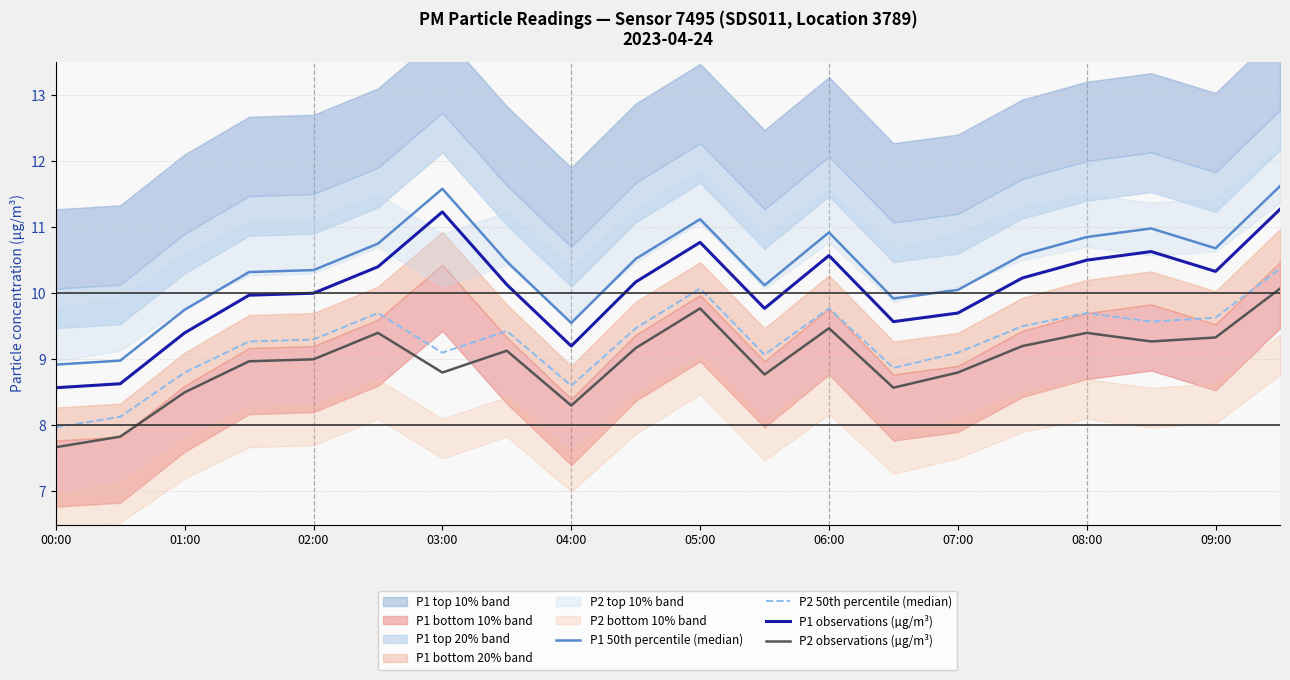

In P2 observations (µg/m³), how many points are lower than both neighbors (excluding endpoints)?

5